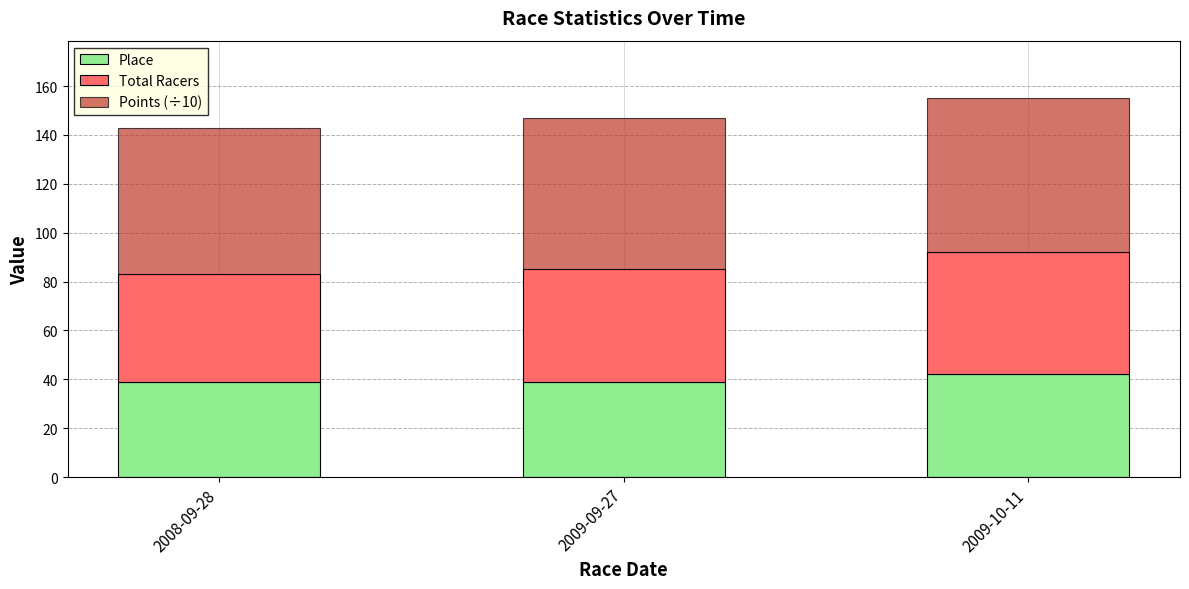

Reading left to right, transcribe the values for Place.

2008-09-28=39.0	2009-09-27=39.0	2009-10-11=42.0